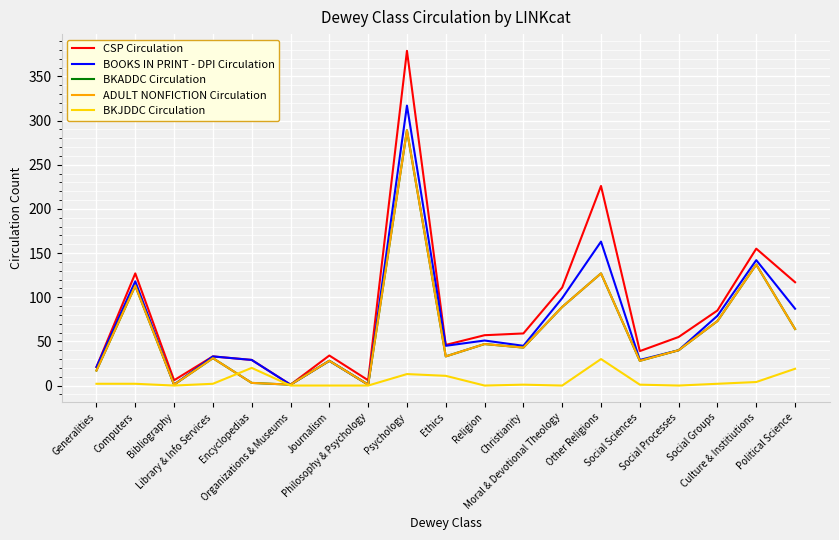

True or false: BKADDC Circulation and BKJDDC Circulation intersect in this chart.

True